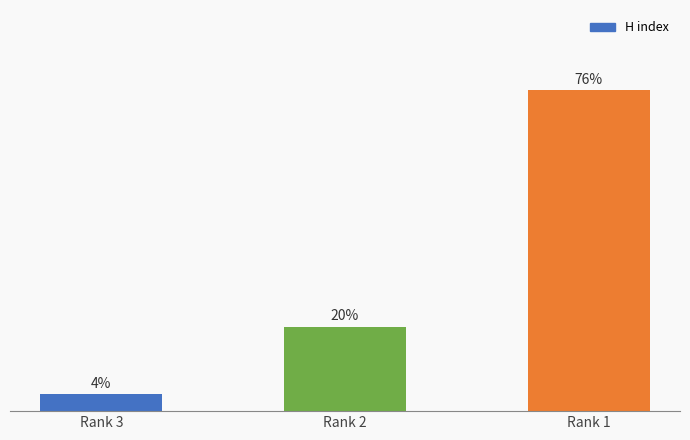

List the labels in order of value, smallest first.

Rank 3, Rank 2, Rank 1